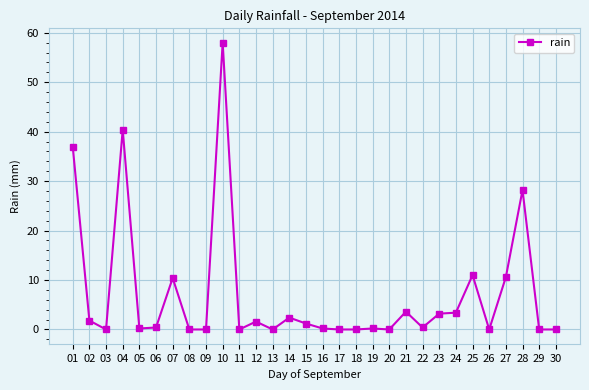

What is the average value?

7.1